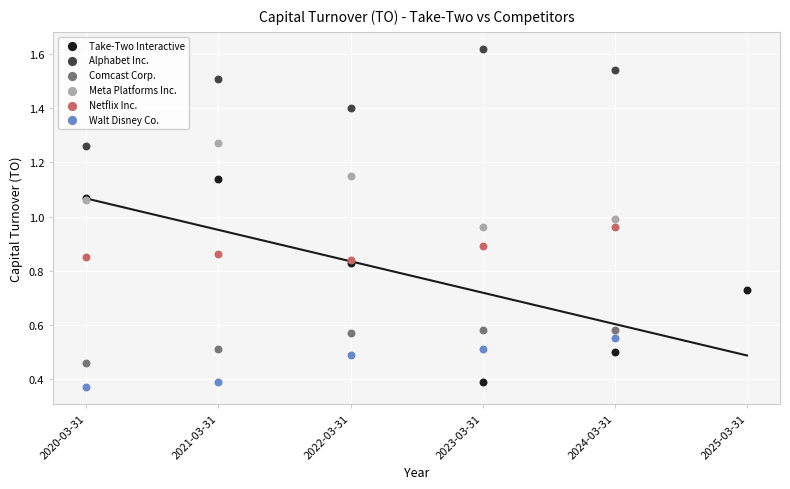

Which series has the largest Y range (max minus min)?

Take-Two Interactive